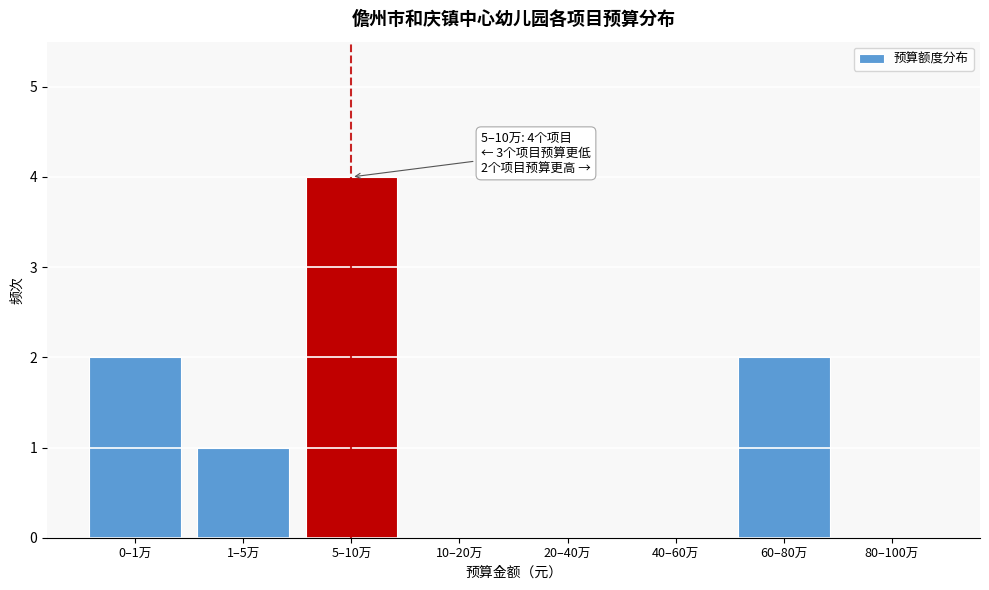

Reading left to right, list all the values displayed in this chart.

0–1万=2	1–5万=1	5–10万=4	10–20万=0	20–40万=0	40–60万=0	60–80万=2	80–100万=0